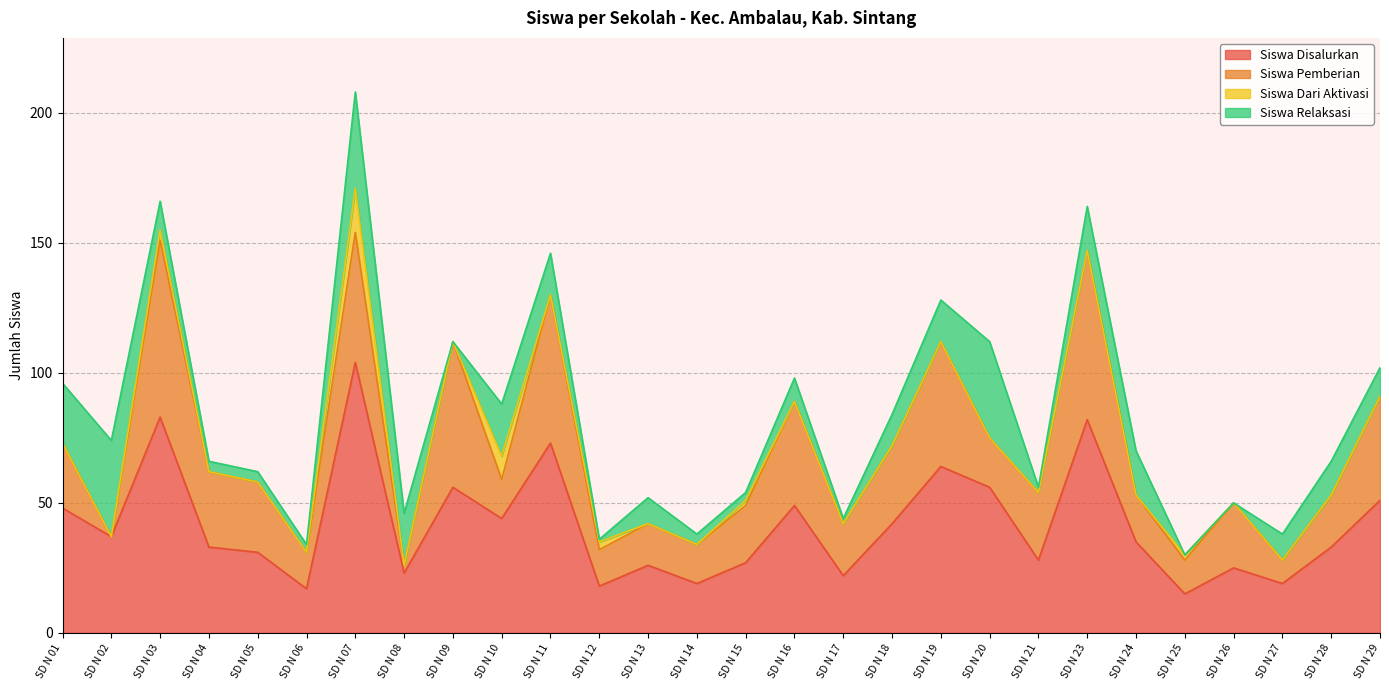

List the series in order of their peak value, highest first.

Siswa Disalurkan, Siswa Pemberian, Siswa Relaksasi, Siswa Dari Aktivasi